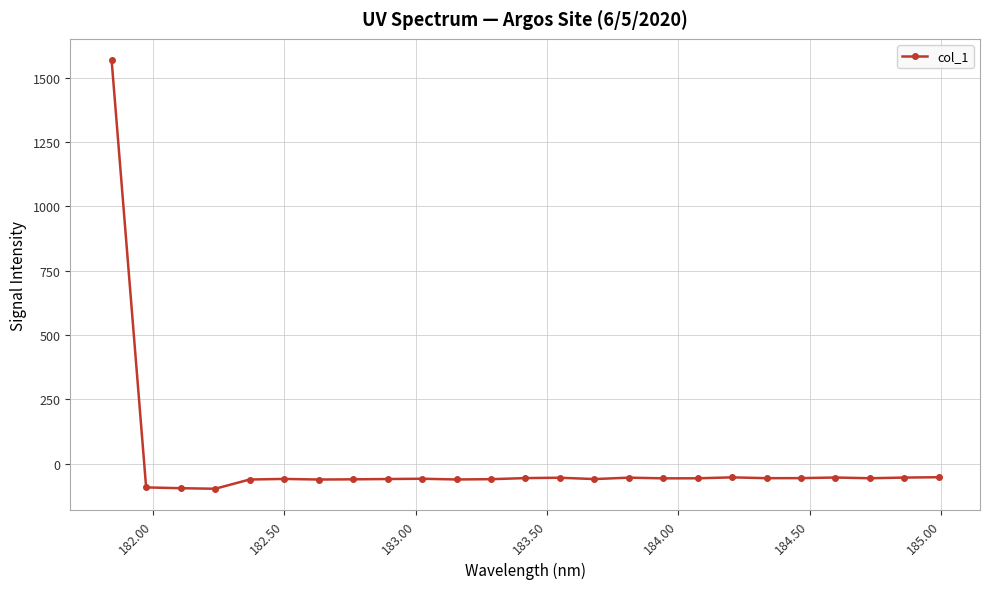

What is the difference between the maximum and minimum values?

1664.3